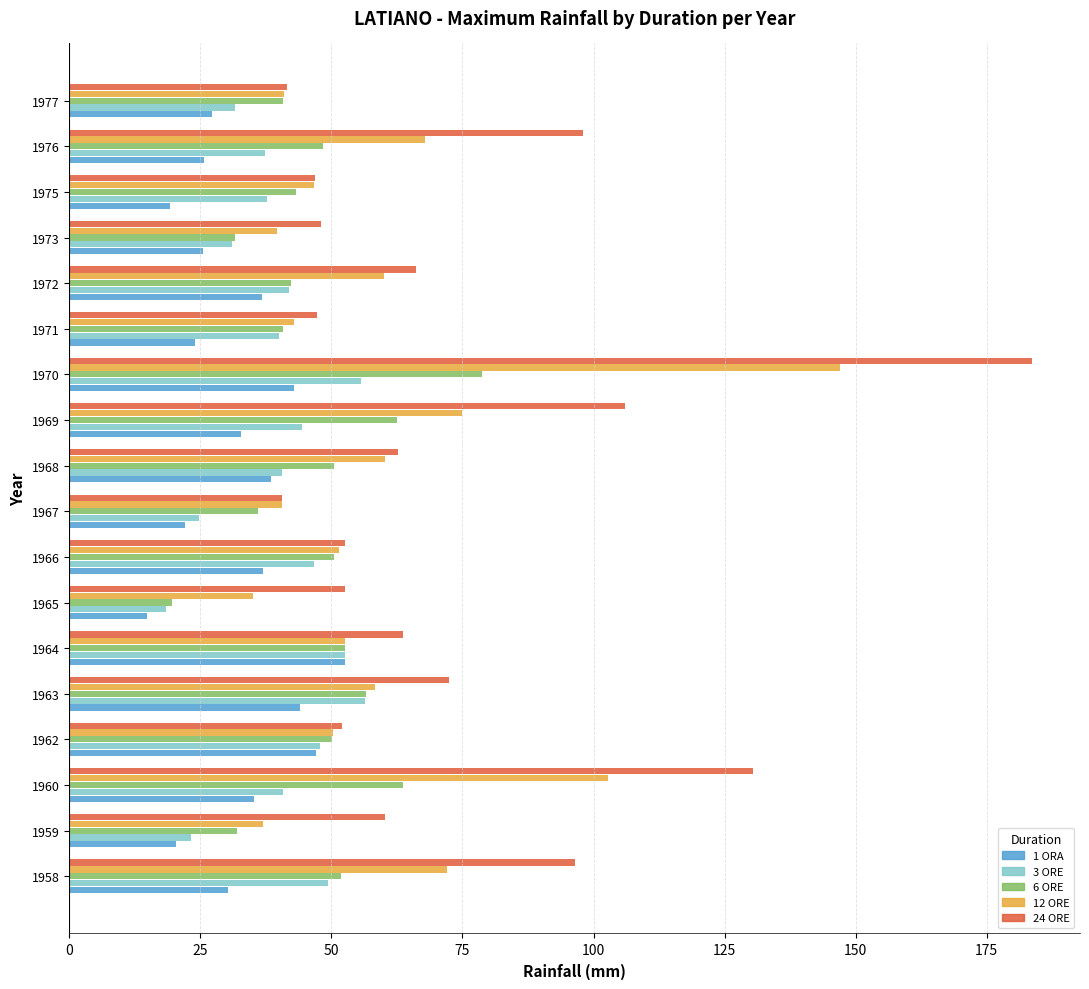

List the series in order of their peak value, highest first.

24 ORE, 12 ORE, 6 ORE, 3 ORE, 1 ORA